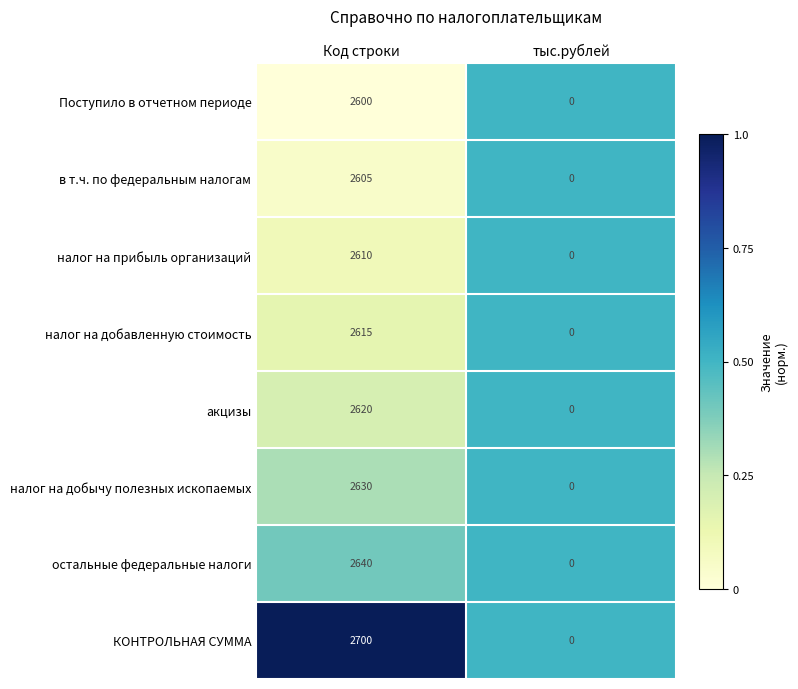

List the series in order of their peak value, highest first.

КОНТРОЛЬНАЯ СУММА, остальные федеральные налоги, налог на добычу полезных ископаемых, акцизы, налог на добавленную стоимость, налог на прибыль организаций, в т.ч. по федеральным налогам, Поступило в отчетном периоде